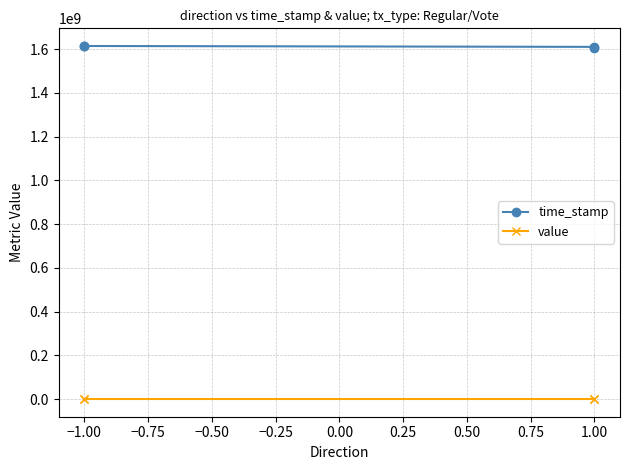

Is the value of value at 1.00 greater than the value of time_stamp at −1.00?

No